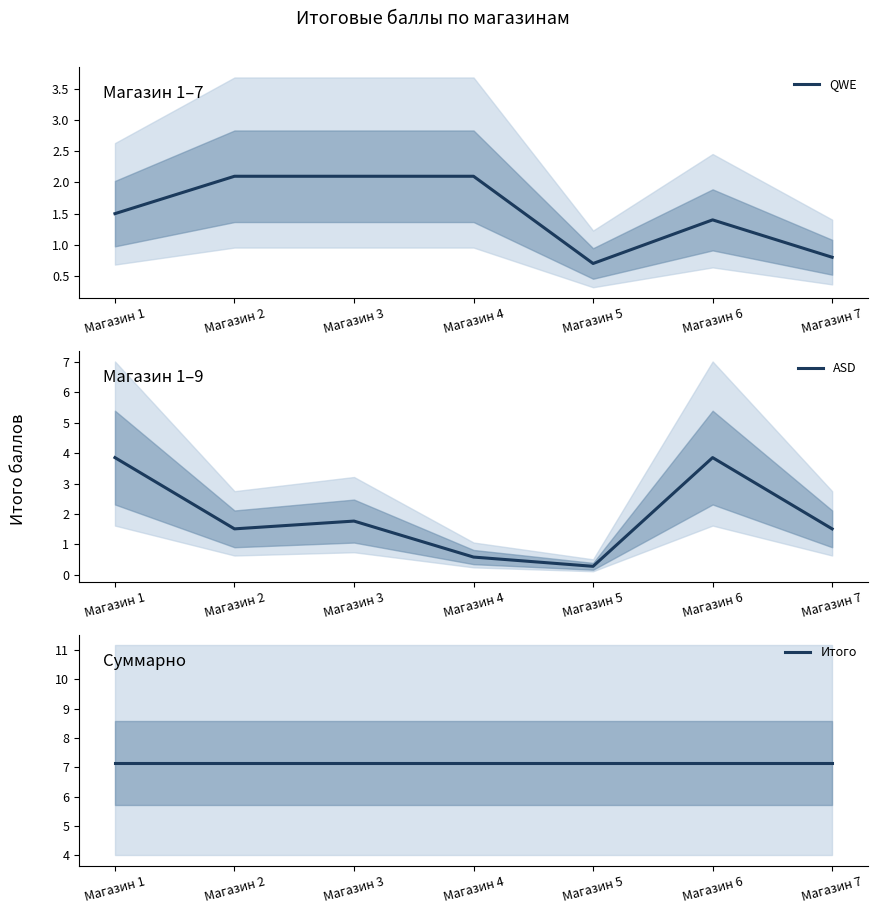

What is the sum of all QWE values?

10.7